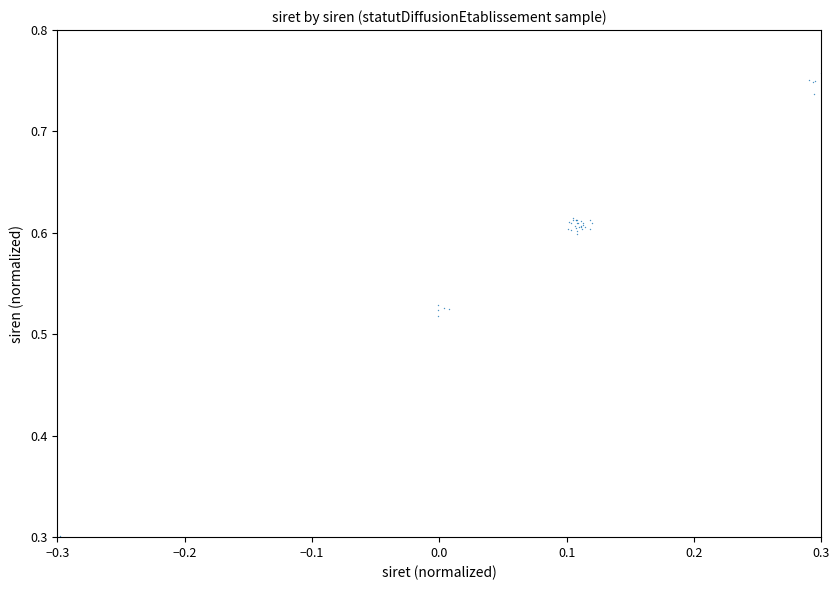

What Y value in the scatter plot is closest to 0?

0.3